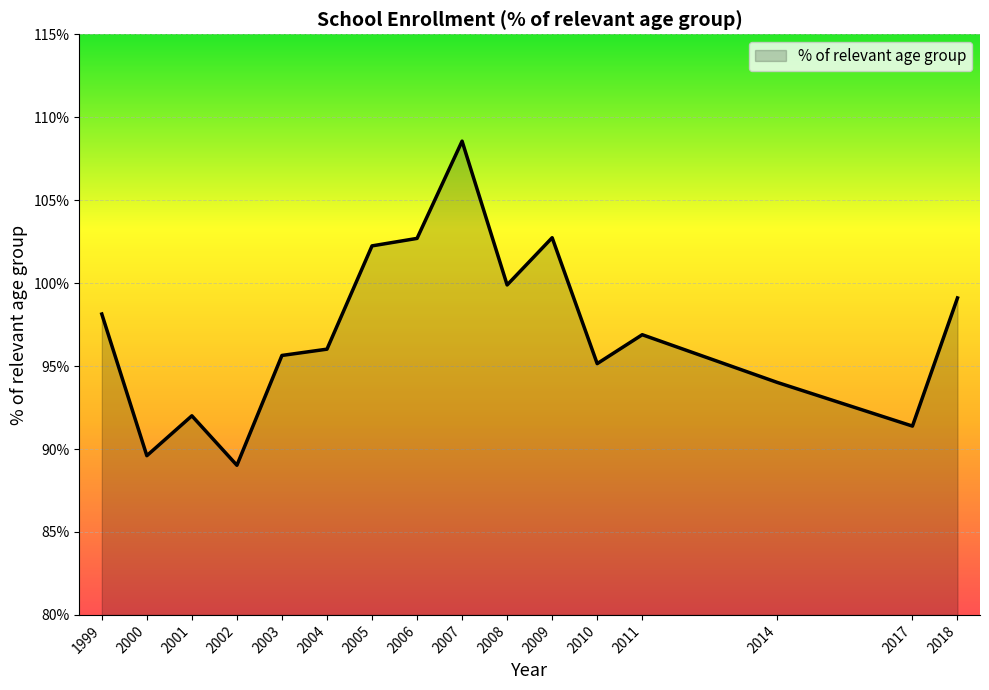

Reading right to left, what are all the values shown in this chart?

2018=99.1	2017=91.4	2014=94.0	2011=96.9	2010=95.1	2009=102.7	2008=99.9	2007=108.6	2006=102.7	2005=102.2	2004=96.0	2003=95.6	2002=89.0	2001=92.0	2000=89.6	1999=98.1